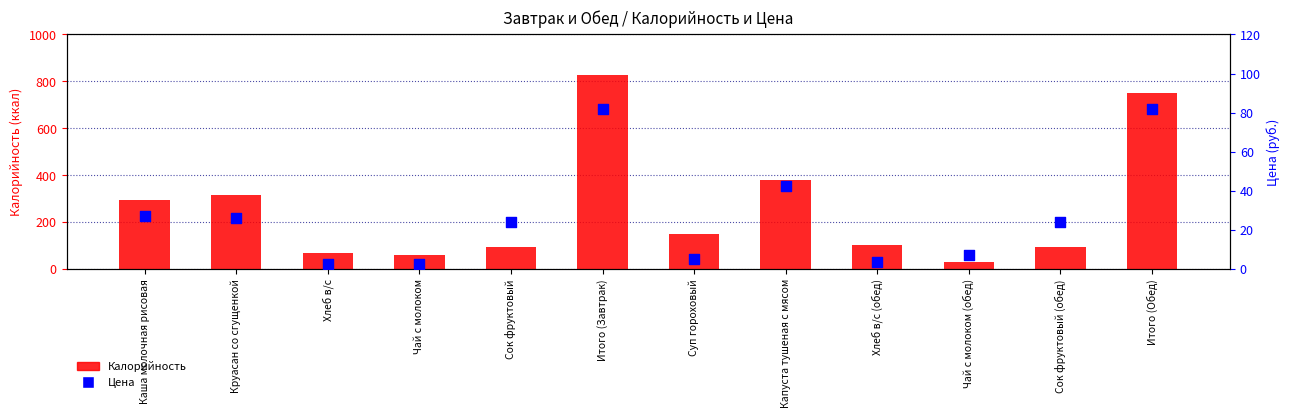

What are all the series names shown in the legend?

Калорийность, Цена